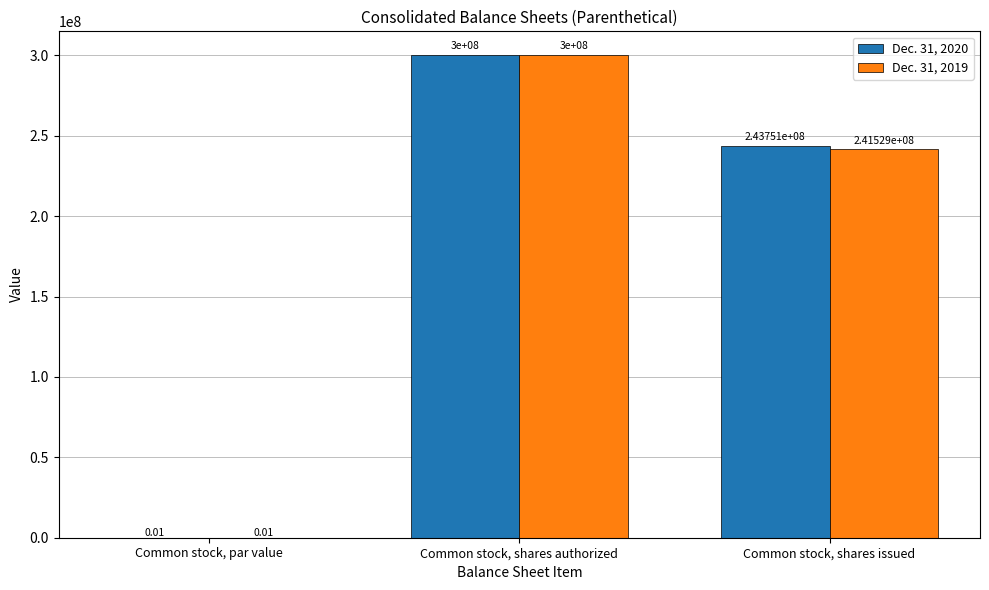

At which category is the sum across all series the highest?

Common stock, shares authorized